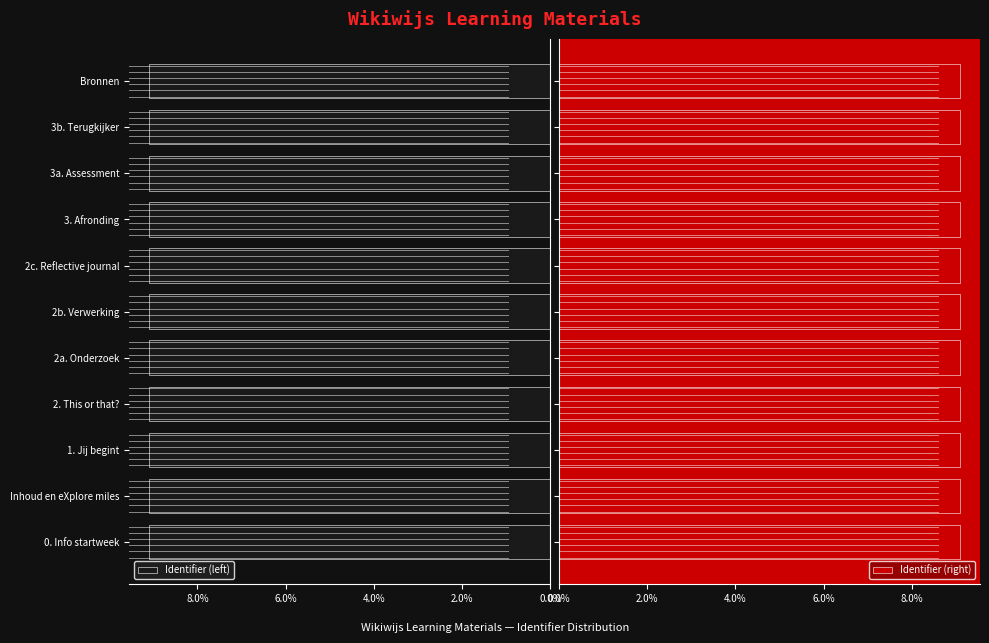

What value does the Identifier (right) series have at 9?

9.1